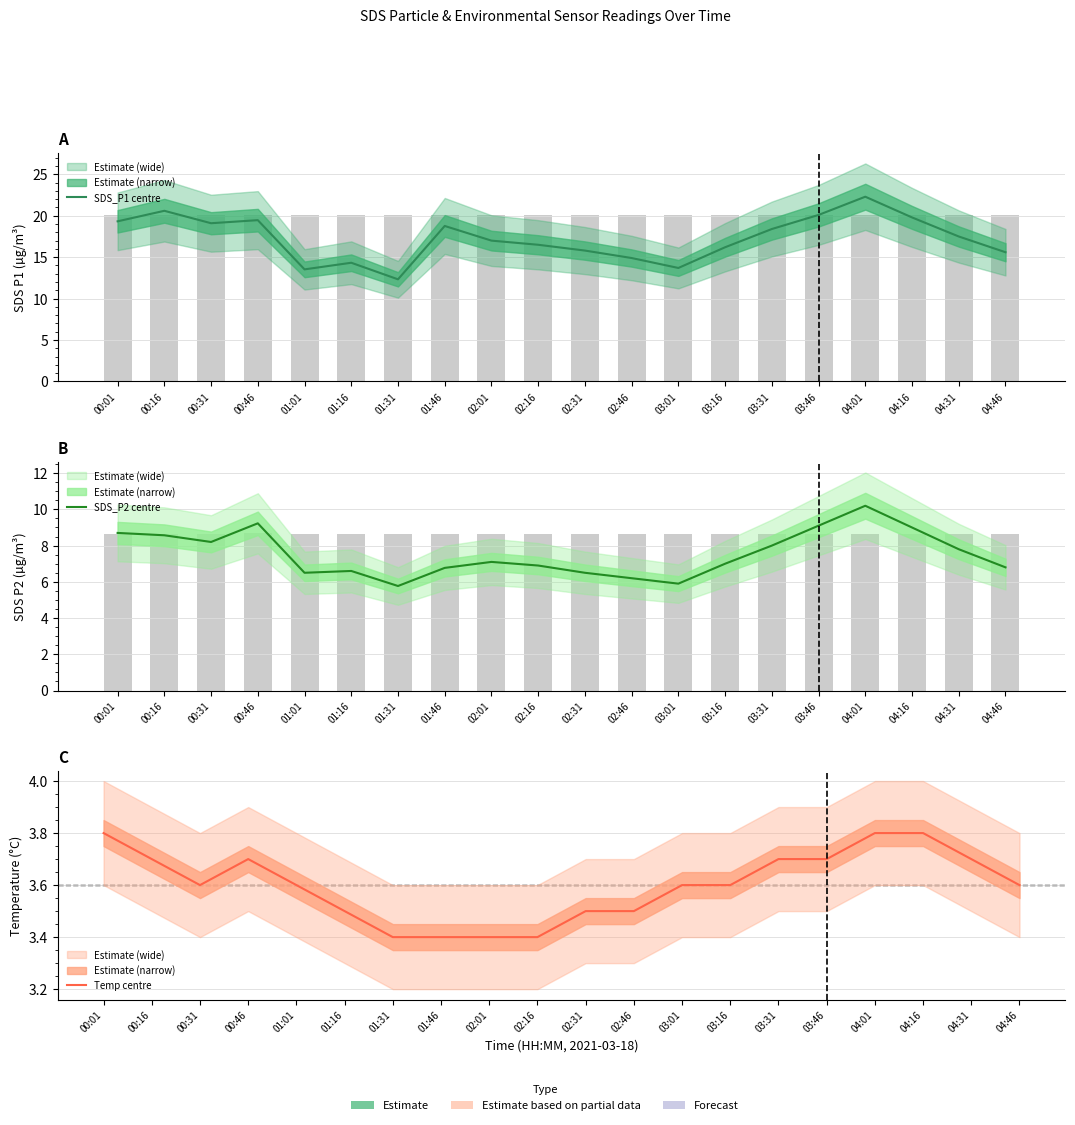

What is the average value of the SDS_P1 centre series?

17.3